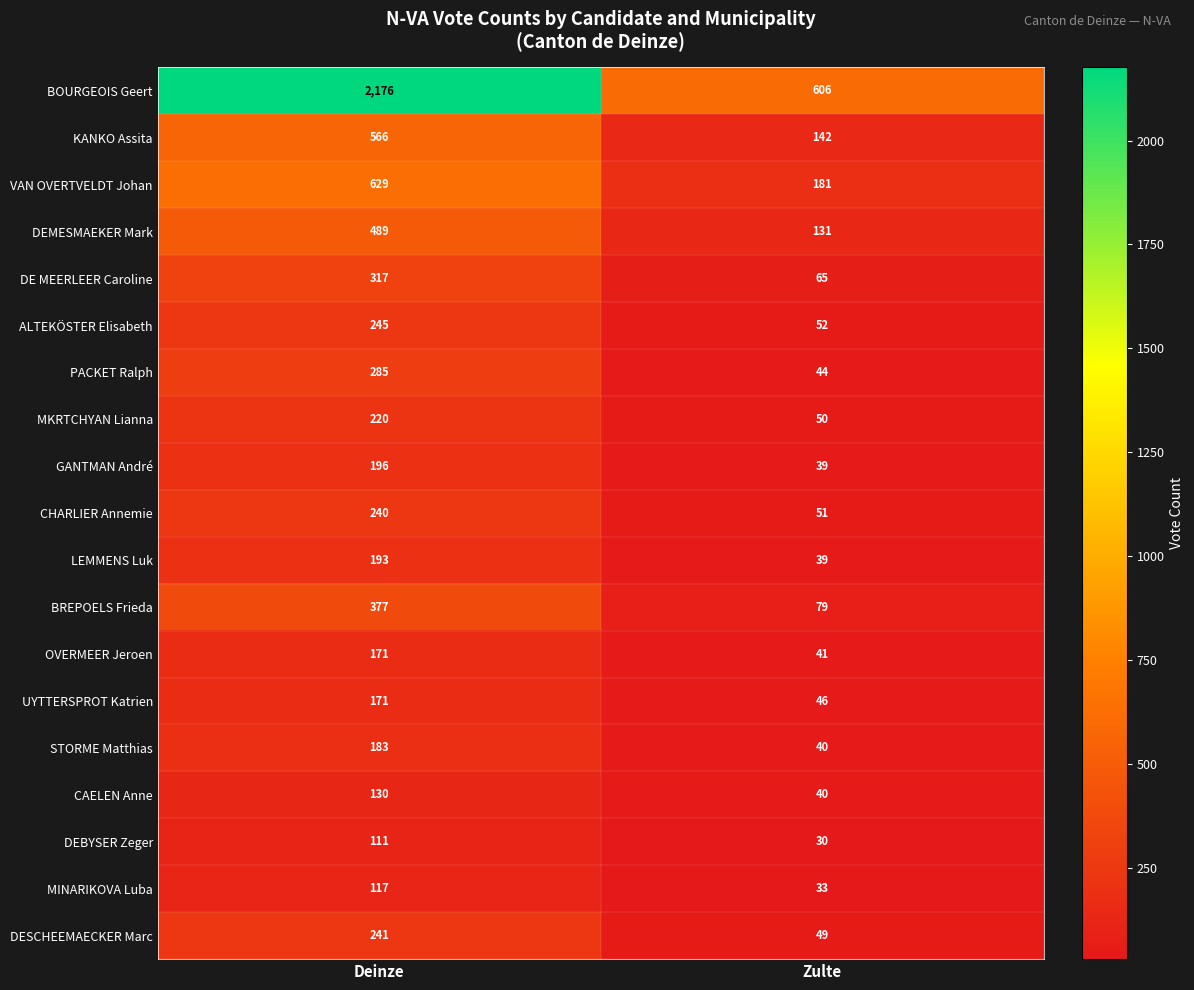

The value of DEMESMAEKER Mark at Zulte is 75. True or false?

False